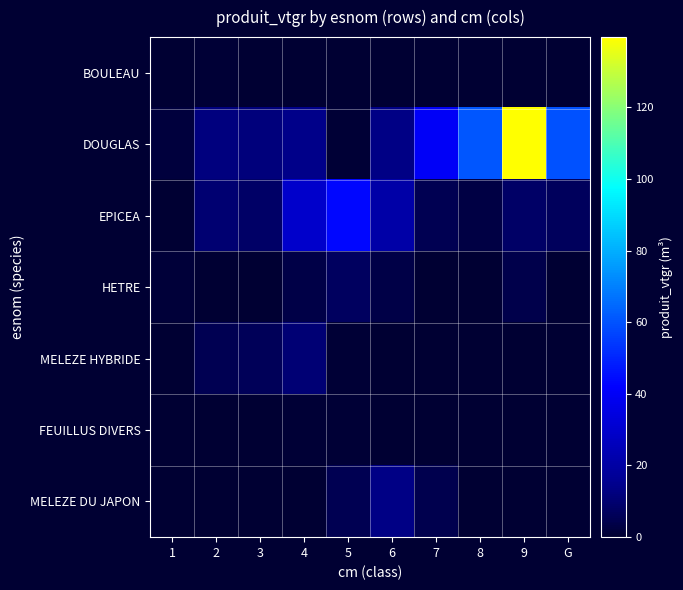

Reading right to left, what are all the values shown in this chart?

BOULEAU: G=0.0	9=0.0	8=0.0	7=0.0	6=0.0	5=0.0	4=0.3	3=0.0	2=0.8	1=0.2
DOUGLAS: G=59.4	9=139.6	8=60.9	7=40.3	6=13.2	5=0.7	4=13.9	3=12.0	2=12.0	1=2.0
EPICEA: G=6.7	9=8.6	8=3.2	7=5.0	6=21.1	5=43.4	4=29.9	3=8.5	2=10.1	1=0.3
HETRE: G=0.0	9=4.3	8=0.0	7=0.0	6=3.5	5=7.1	4=3.4	3=0.3	2=0.4	1=1.5
MELEZE HYBRIDE: G=0.0	9=0.0	8=0.0	7=0.0	6=0.0	5=0.7	4=10.8	3=6.0	2=5.1	1=0.2
FEUILLUS DIVERS: G=0.0	9=0.0	8=0.0	7=0.0	6=0.0	5=1.0	4=0.6	3=0.0	2=0.0	1=0.0
MELEZE DU JAPON: G=0.0	9=0.0	8=0.0	7=4.5	6=13.1	5=5.0	4=0.0	3=0.0	2=0.0	1=0.0